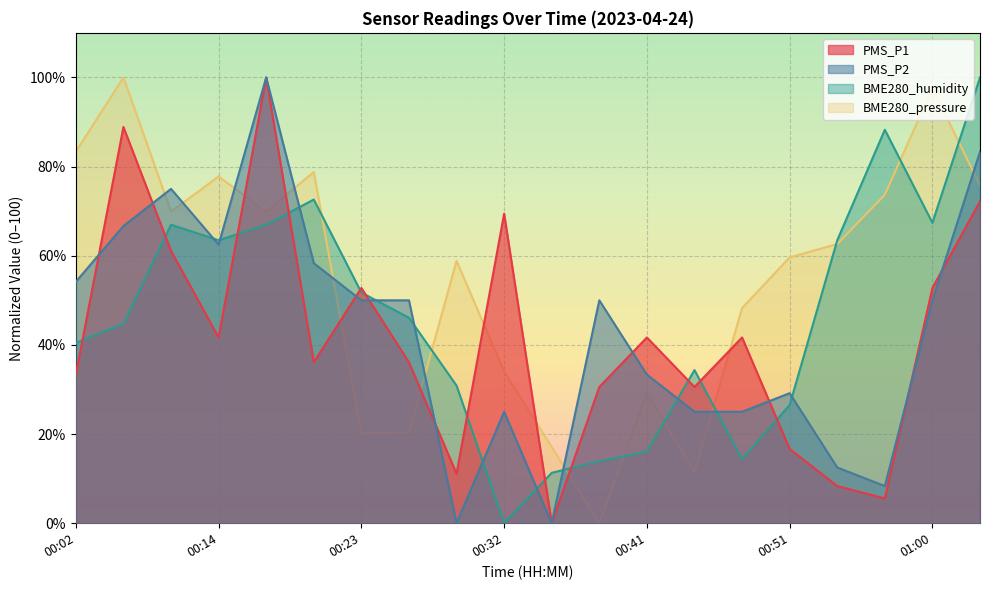

What is the difference between the PMS_P1 values at 00:47 and 00:05?

47.2